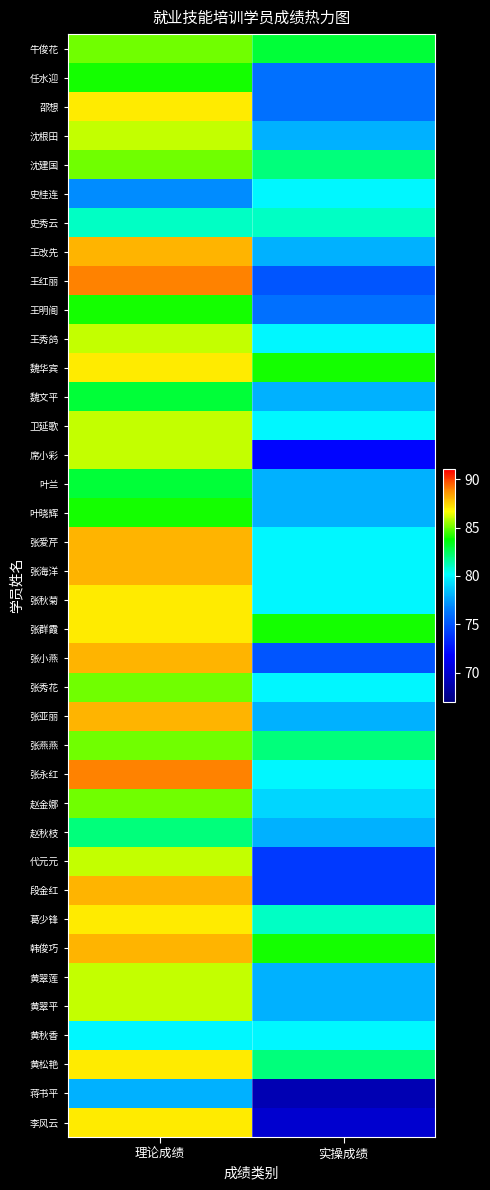

Reading left to right, what are all the values shown in this chart?

牛俊花: 理论成绩=85	实操成绩=83
任水迎: 理论成绩=84	实操成绩=76
邵想: 理论成绩=87	实操成绩=76
沈根田: 理论成绩=86	实操成绩=78
沈建国: 理论成绩=85	实操成绩=82
史桂连: 理论成绩=77	实操成绩=80
史秀云: 理论成绩=81	实操成绩=81
王改先: 理论成绩=88	实操成绩=78
王红丽: 理论成绩=89	实操成绩=75
王明阁: 理论成绩=84	实操成绩=76
王秀鸽: 理论成绩=86	实操成绩=80
魏华宾: 理论成绩=87	实操成绩=84
魏文平: 理论成绩=83	实操成绩=78
卫延歌: 理论成绩=86	实操成绩=80
席小彩: 理论成绩=86	实操成绩=72
叶兰: 理论成绩=83	实操成绩=78
叶晓辉: 理论成绩=84	实操成绩=78
张爱芹: 理论成绩=88	实操成绩=80
张海洋: 理论成绩=88	实操成绩=80
张秋菊: 理论成绩=87	实操成绩=80
张群霞: 理论成绩=87	实操成绩=84
张小燕: 理论成绩=88	实操成绩=75
张秀花: 理论成绩=85	实操成绩=80
张亚丽: 理论成绩=88	实操成绩=78
张燕燕: 理论成绩=85	实操成绩=82
张永红: 理论成绩=89	实操成绩=80
赵金娜: 理论成绩=85	实操成绩=79
赵秋枝: 理论成绩=82	实操成绩=78
代元元: 理论成绩=86	实操成绩=74
段金红: 理论成绩=88	实操成绩=74
葛少锋: 理论成绩=87	实操成绩=81
韩俊巧: 理论成绩=88	实操成绩=84
黄翠莲: 理论成绩=86	实操成绩=78
黄翠平: 理论成绩=86	实操成绩=78
黄秋香: 理论成绩=80	实操成绩=80
黄松艳: 理论成绩=87	实操成绩=82
蒋书平: 理论成绩=78	实操成绩=69
李风云: 理论成绩=87	实操成绩=70